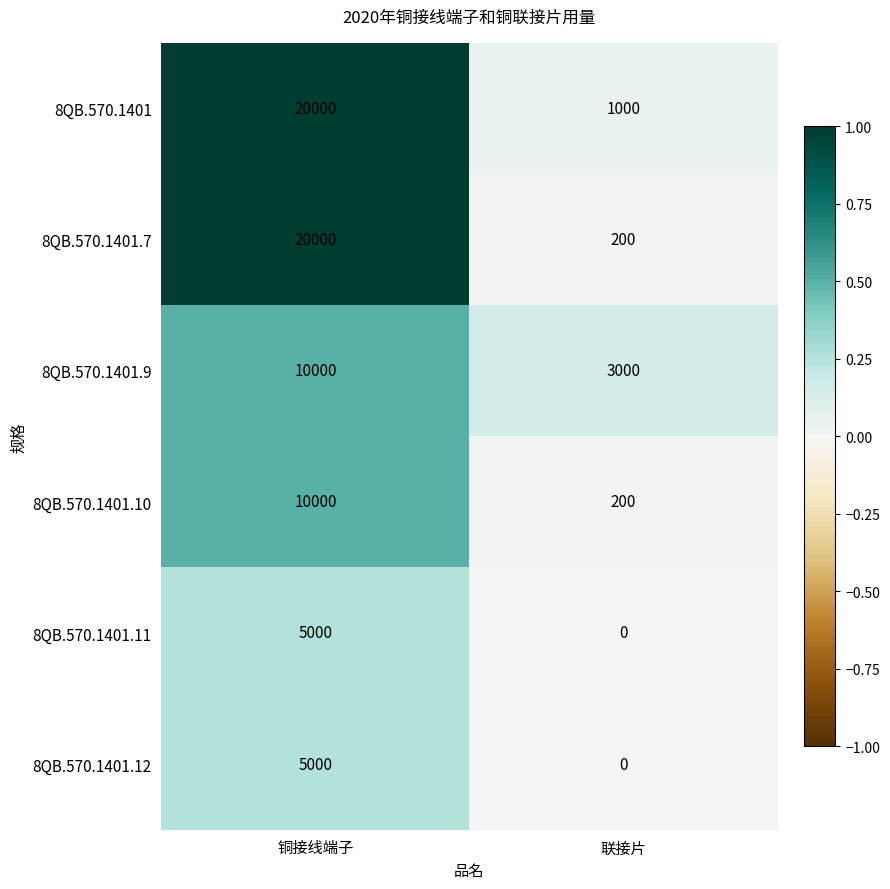

Reading left to right, what are all the values shown in this chart?

8QB.570.1401: 20000	1000
8QB.570.1401.7: 20000	200
8QB.570.1401.9: 10000	3000
8QB.570.1401.10: 10000	200
8QB.570.1401.11: 5000	0
8QB.570.1401.12: 5000	0